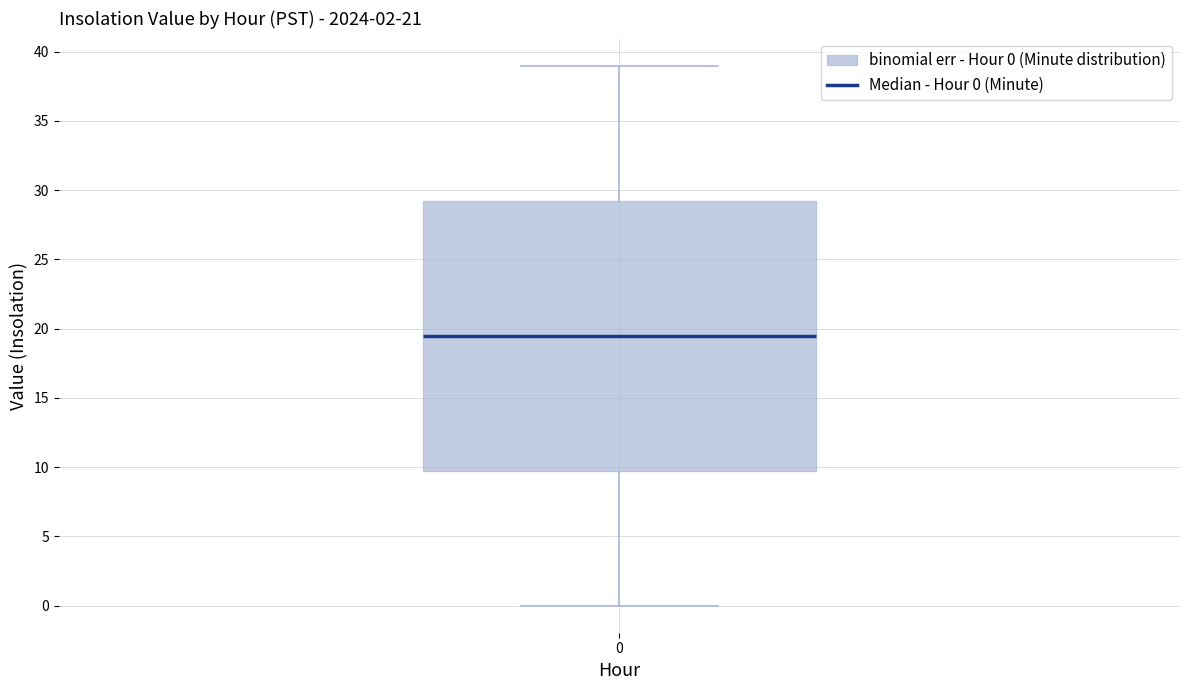

Transcribe this box plot: give where the median line is, the range the box spans, and where the two whiskers end, as read against the y-axis. The values are not printed on the chart, so give them approximately, as read against the axis.

median 19.5, box 10.0 to 29.5, whiskers 0.0 to 39.0